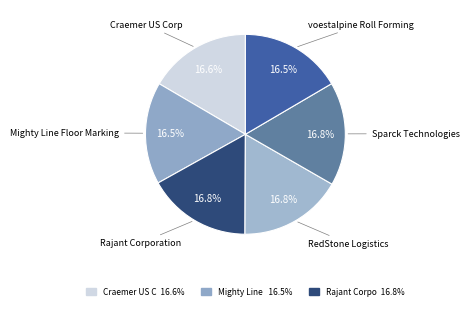

What is the smallest slice in the pie chart?

Mighty Line Floor Marking